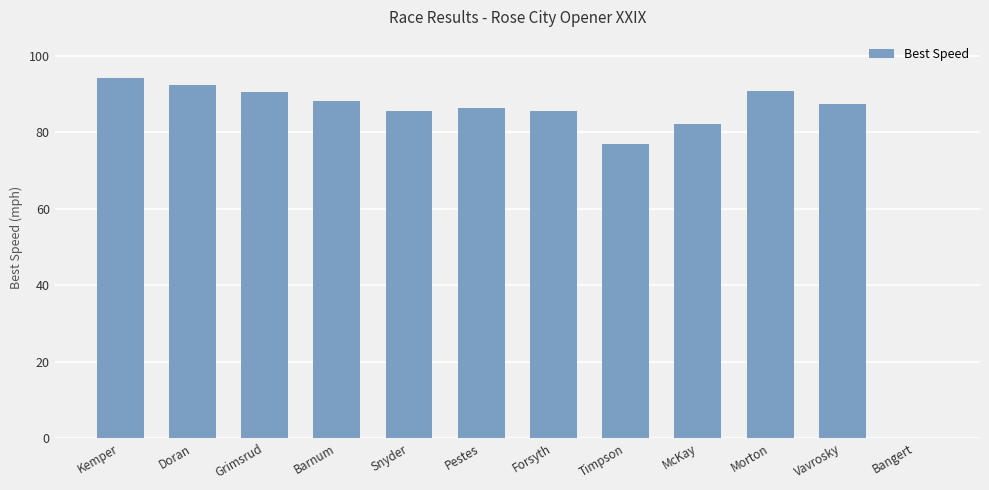

Where is the data nearest to the value 47?

Timpson